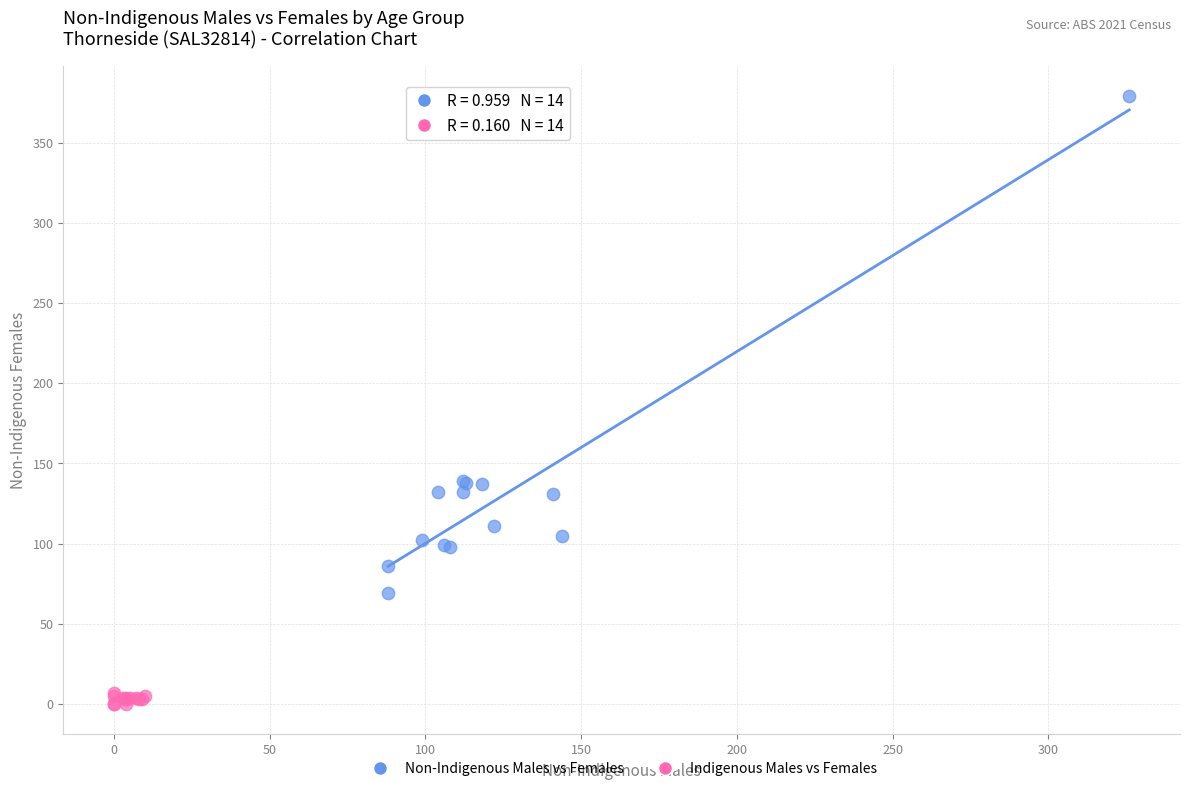

Which series reaches the minimum Y coordinate?

Indigenous Males vs Females